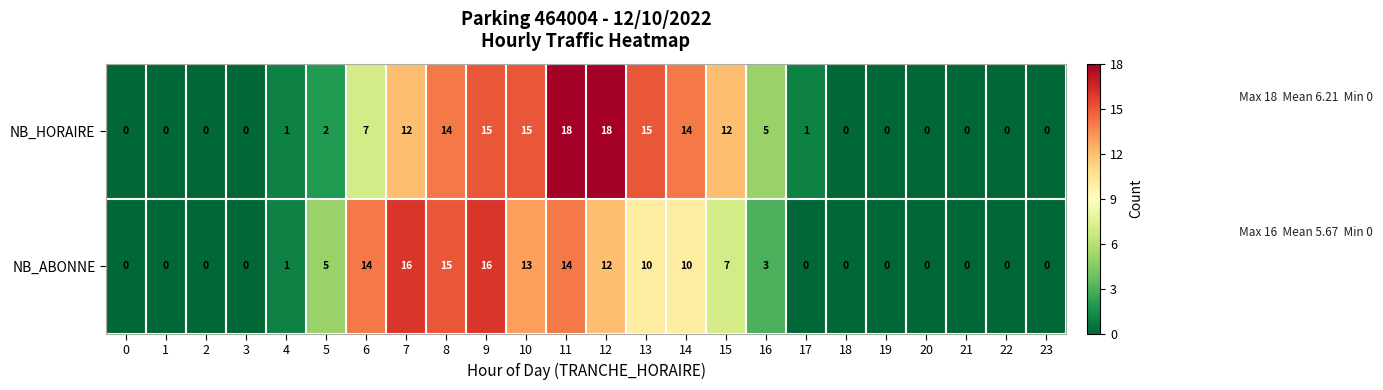

Where is NB_HORAIRE nearest to the value 9?

6